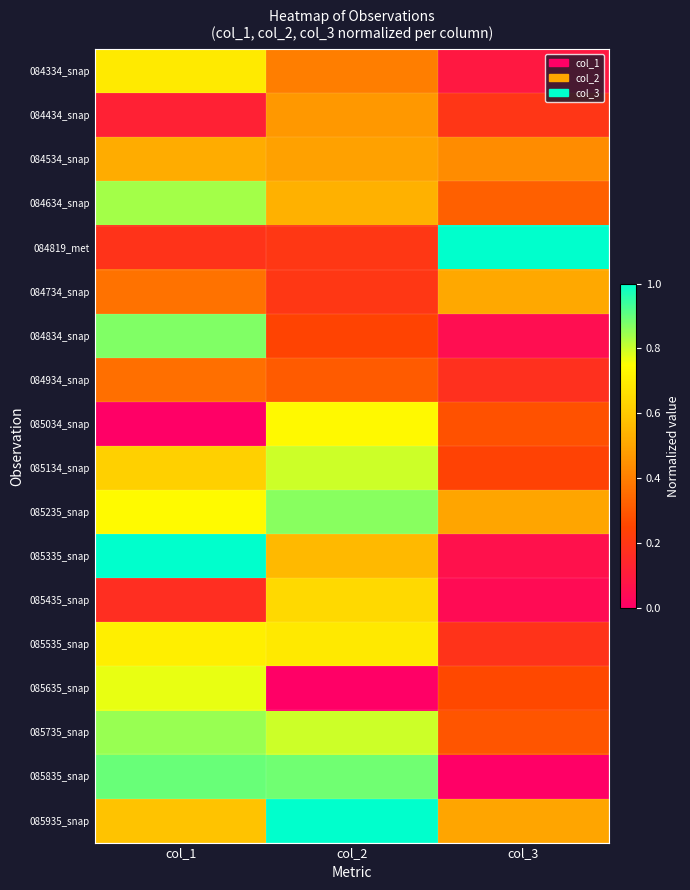

At how many categories does at least one series exceed 0?

3